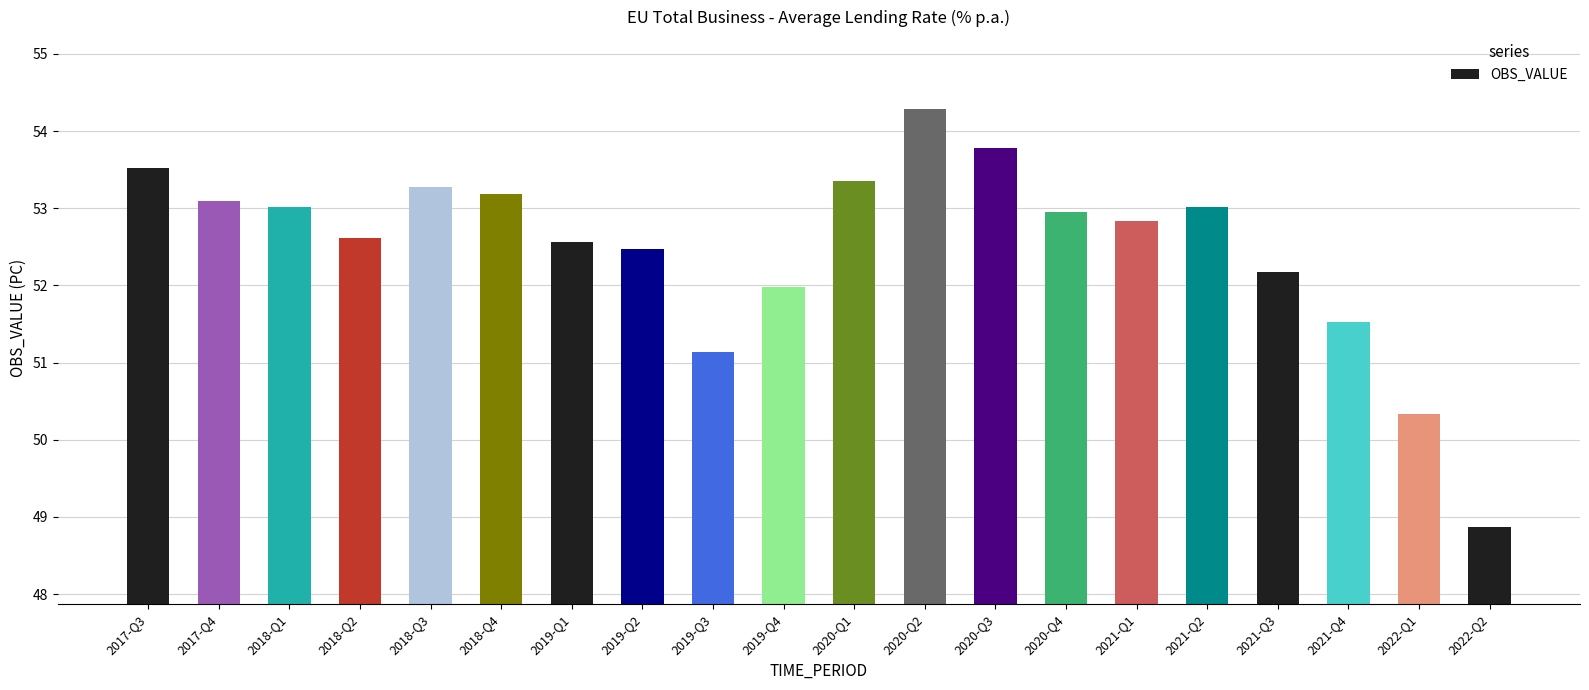

What is the label of the 11th bar from the left?

2020-Q1